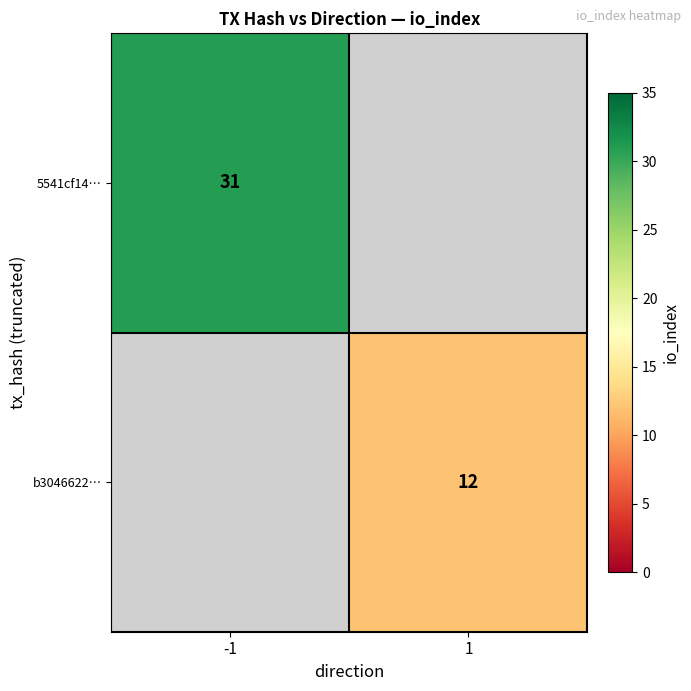

The value of 5541cf14… at -1 is 18.4. True or false?

False